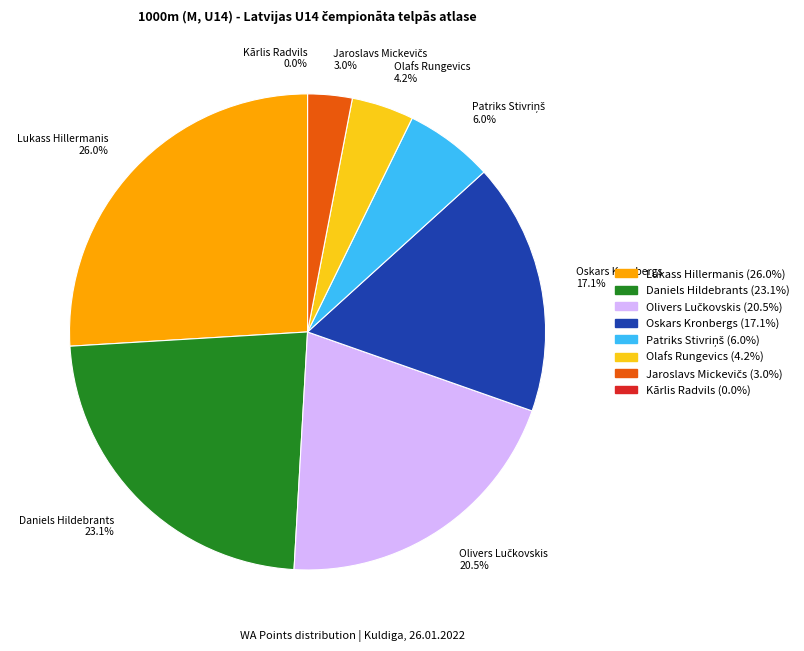

Does Patriks Stivriņš account for over 50% of the chart?

No